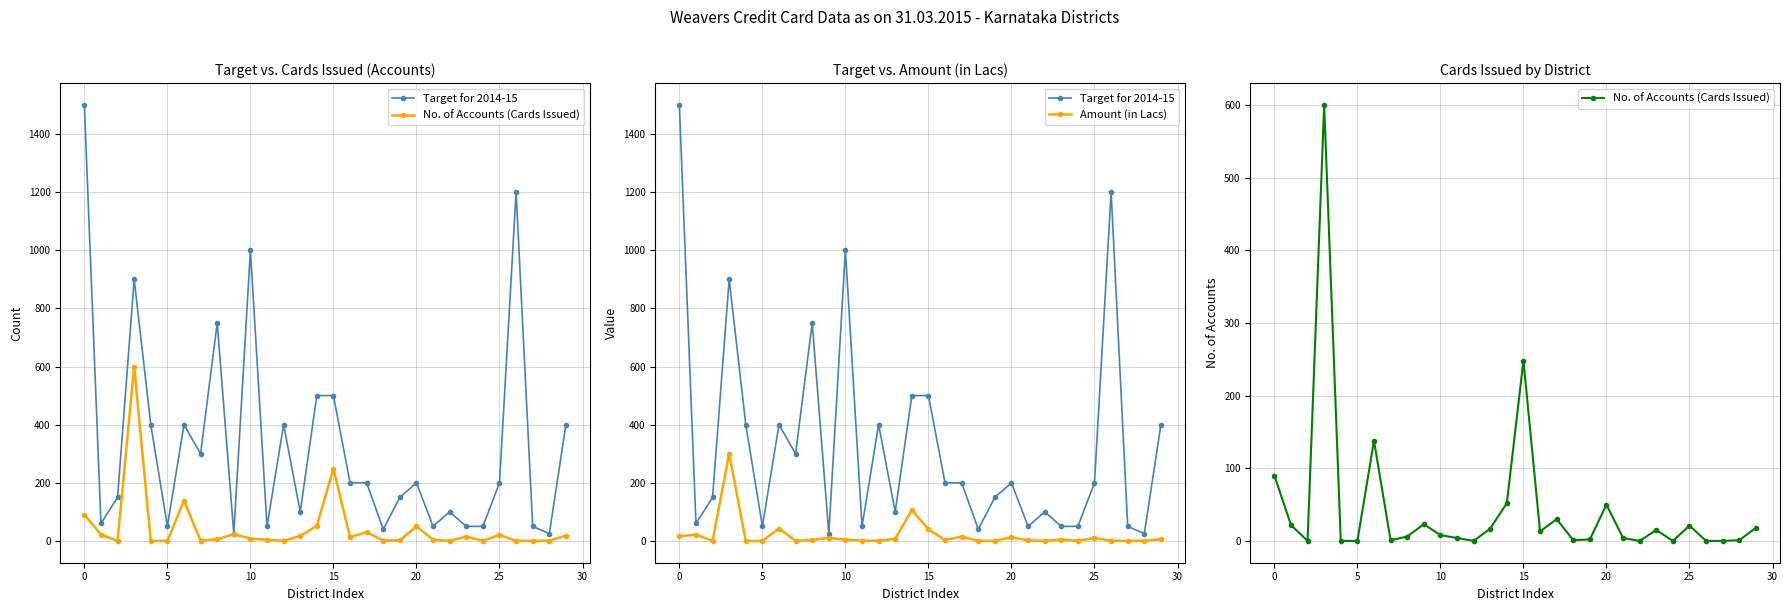

What is the difference between the maximum and second lowest values in the Amount (in Lacs) series?

300.0